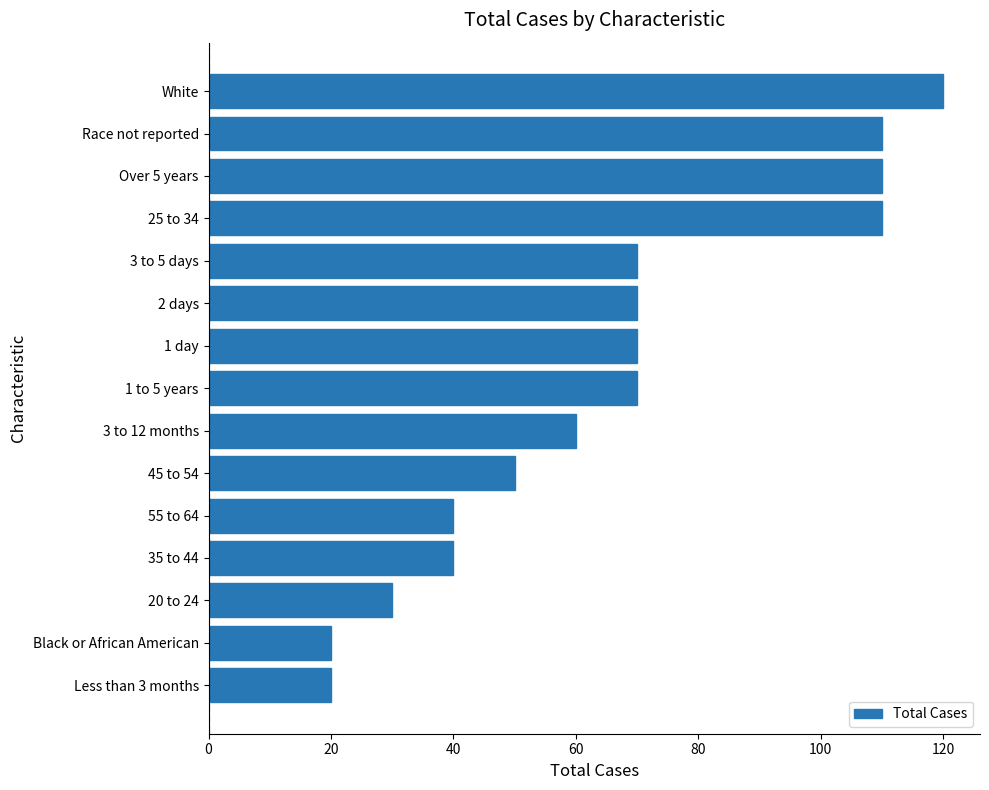

Which has a higher value, Over 5 years or 55 to 64?

Over 5 years